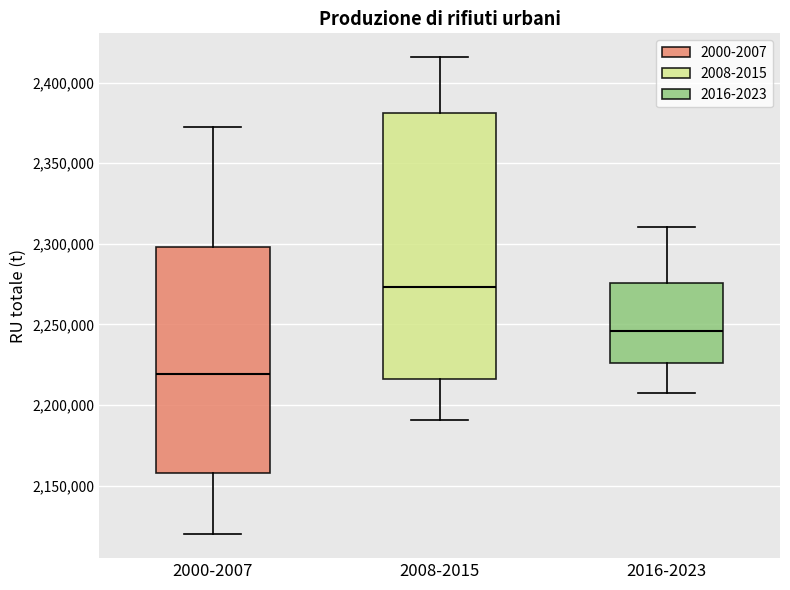

Where is the lower edge of the box for 2008-2015 on the y-axis? The values are not printed on the chart, so give them approximately, as read against the axis.

2215000